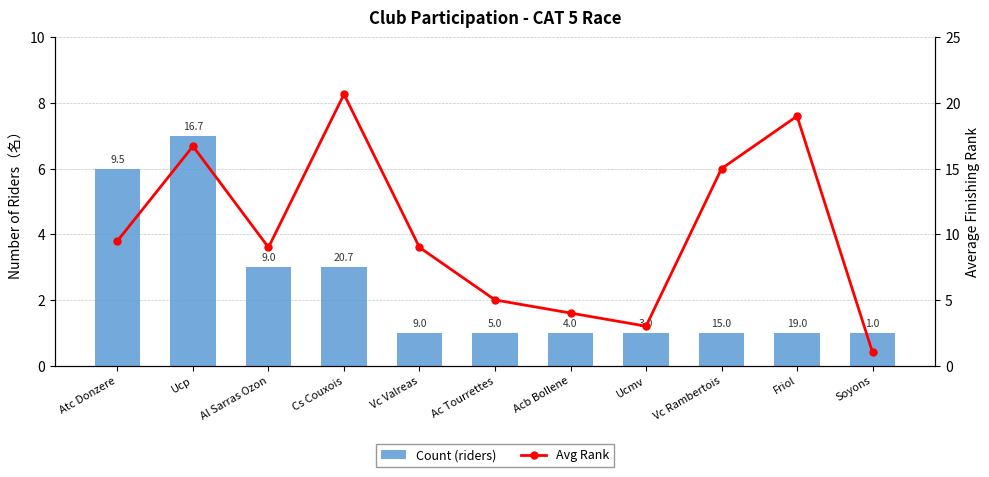

The Count (riders) series shows 1.6 at Ucmv. True or false?

False